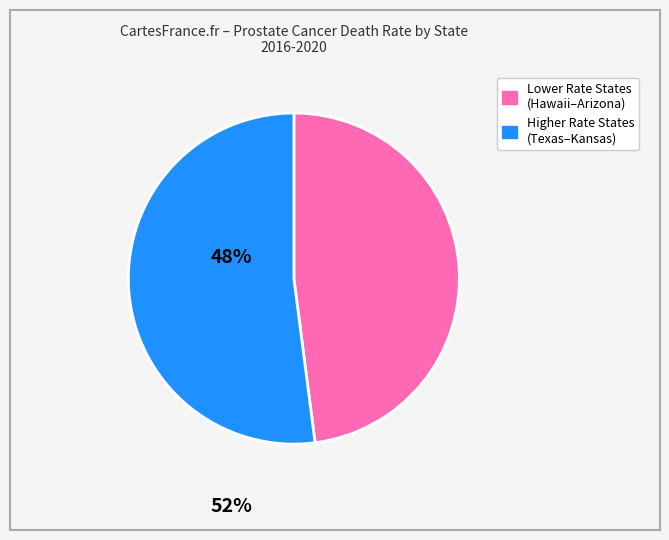

Does any single category account for the majority?

Yes